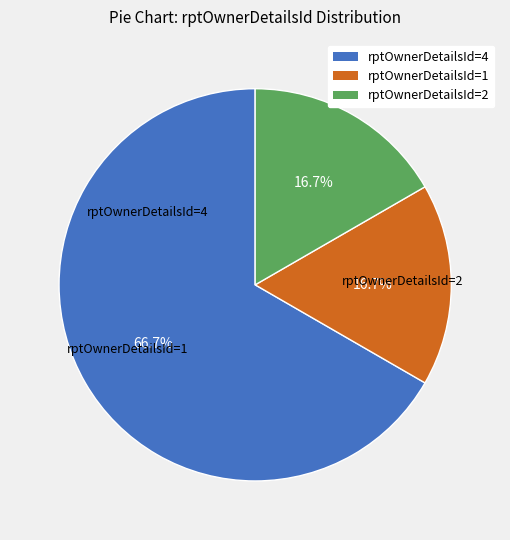

True or false: rptOwnerDetailsId=2 accounts for 4% of the total.

False